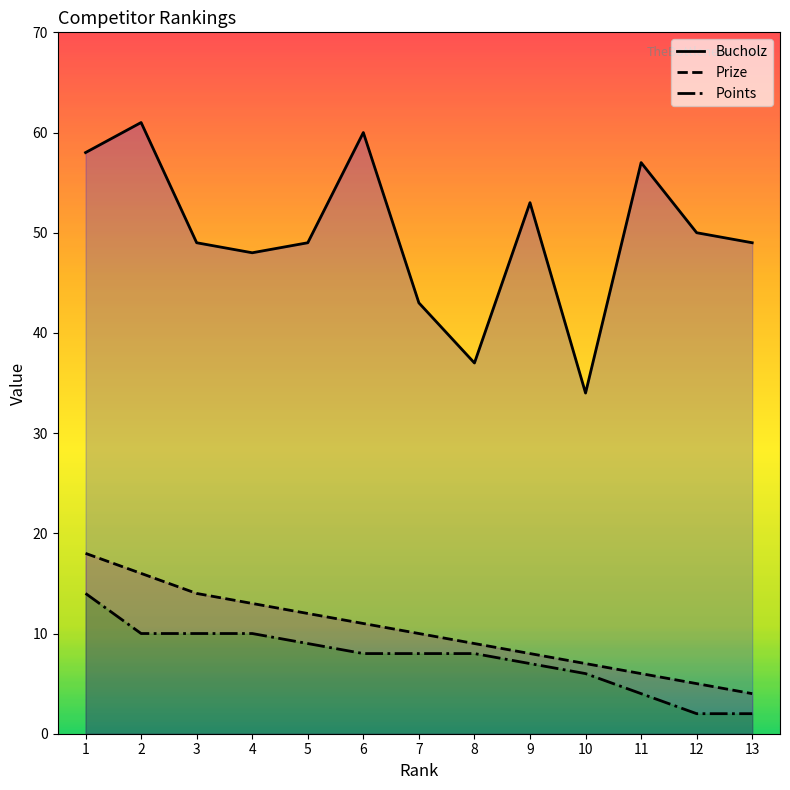

At which label does Points reach its minimum?

12